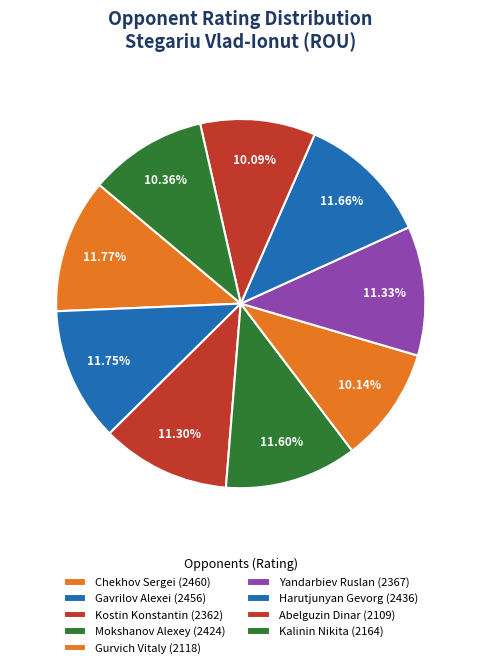

Count the number of slices in the pie.

9